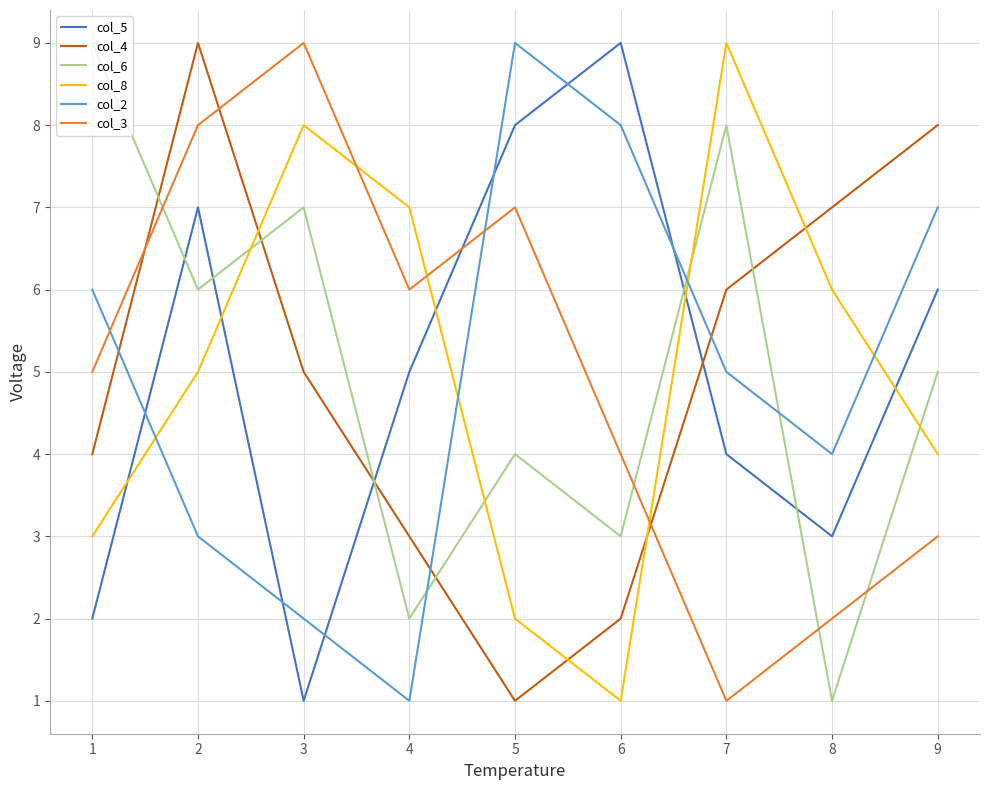

List the labels in order of col_5 value, largest first.

6, 5, 2, 9, 4, 7, 8, 1, 3